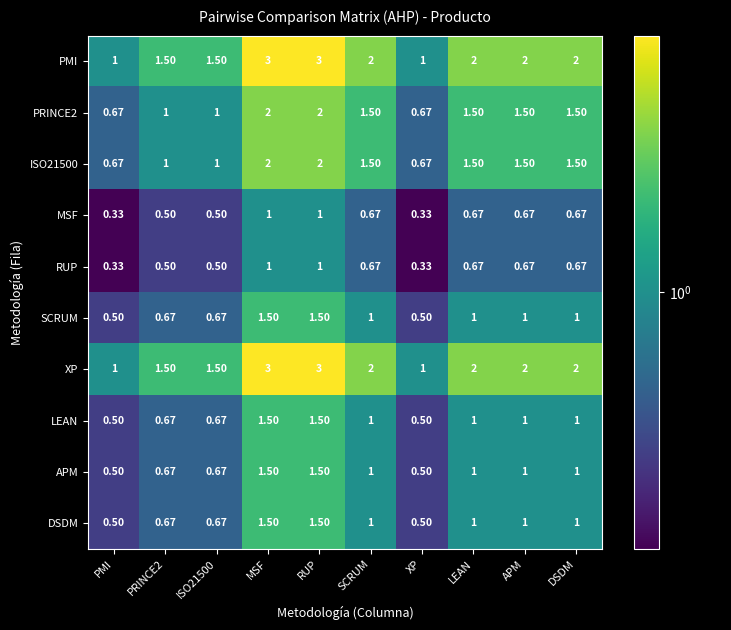

At which label does PMI first exceed 2?

MSF